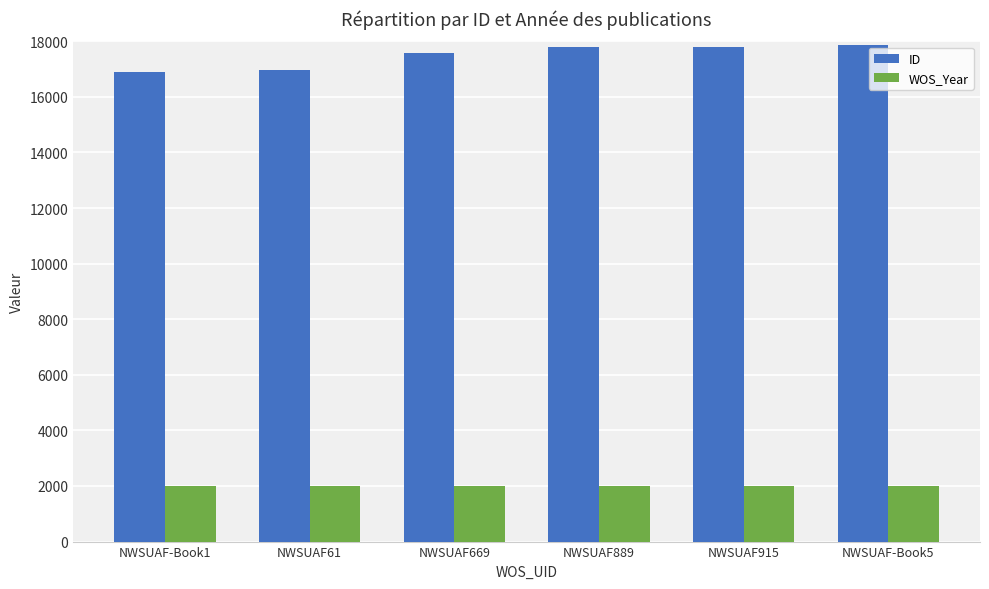

What are all the series names shown in the legend?

ID, WOS_Year